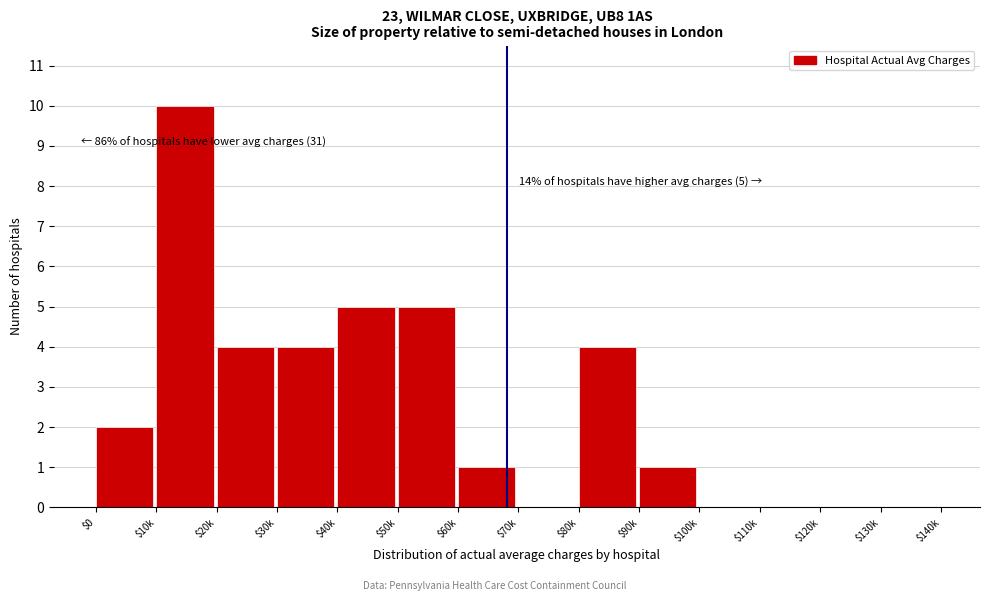

The value at $0 is 2. True or false?

True